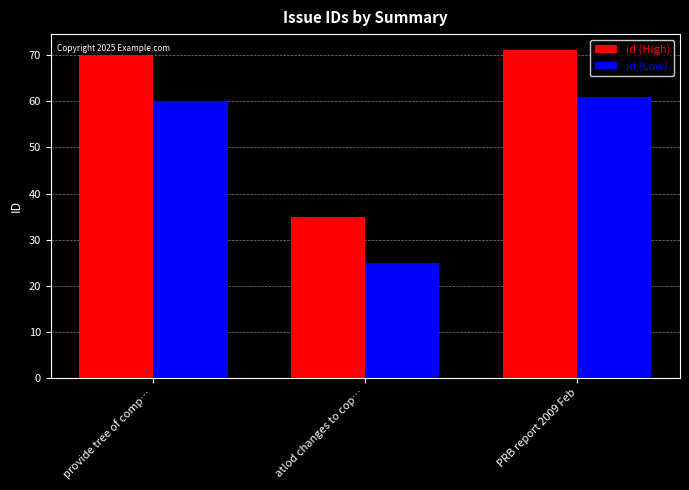

Read the id (Low) value at provide tree of comp….

60